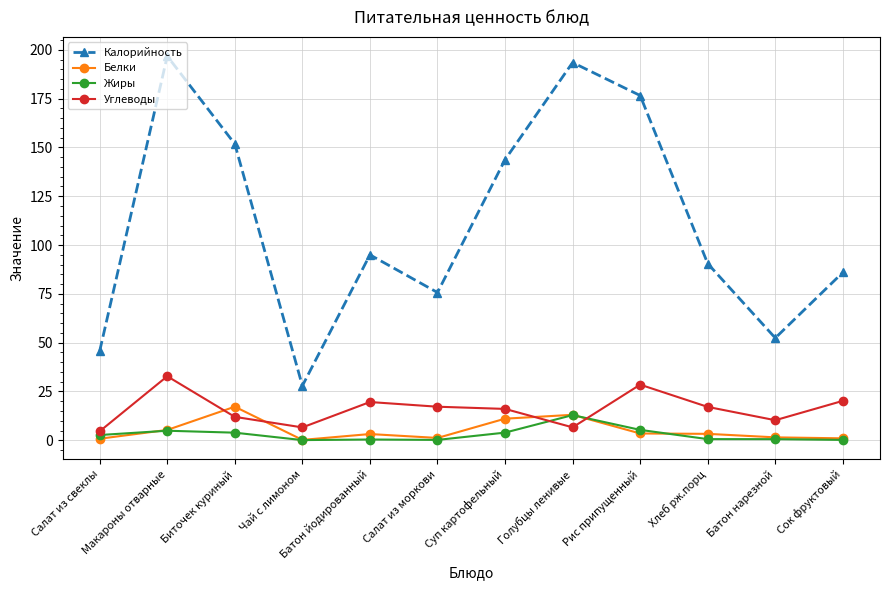

Which series has the widest spread of values?

Калорийность